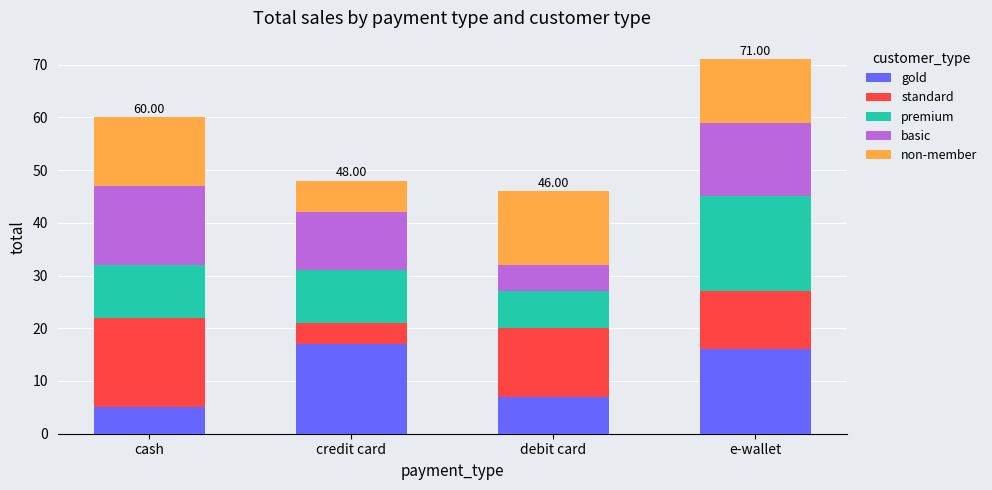

At which category is the sum across all series the highest?

e-wallet